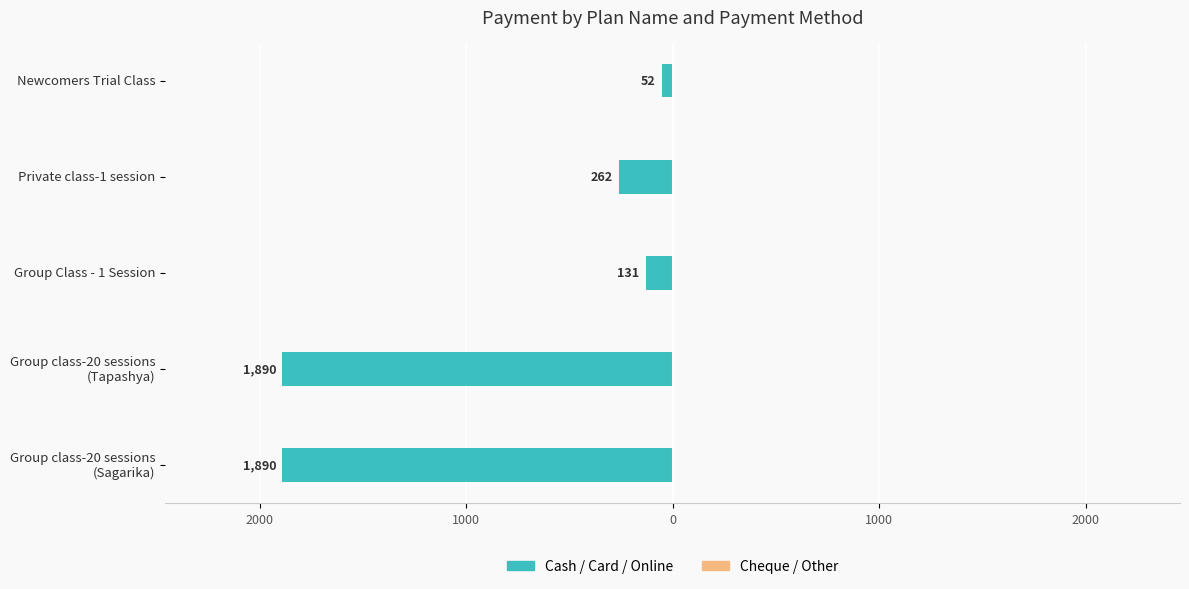

Does the chart contain any negative values?

Yes